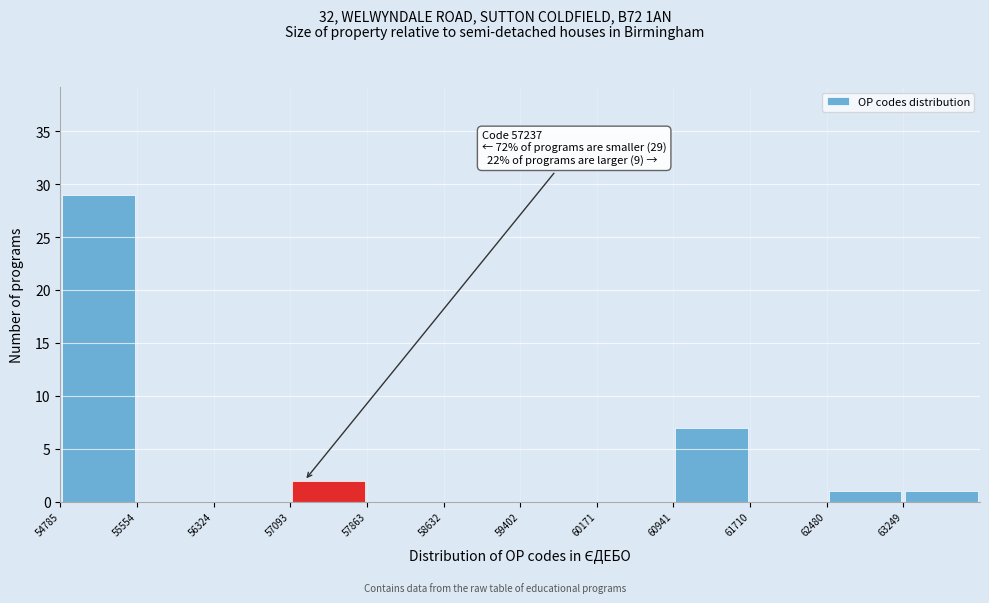

Over which range of the x-axis is the bar tallest?

54800 to 55600